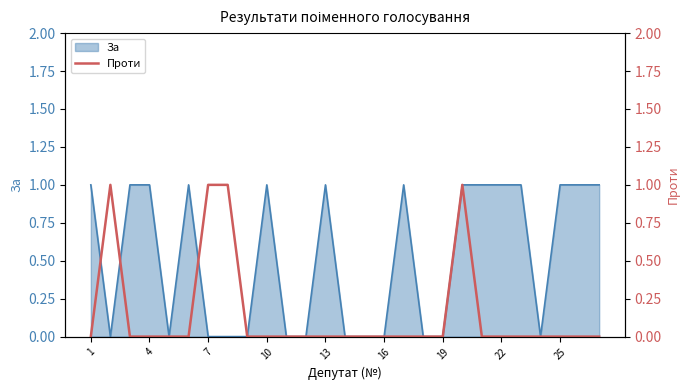

Count the values in the range 0 to 1.

27